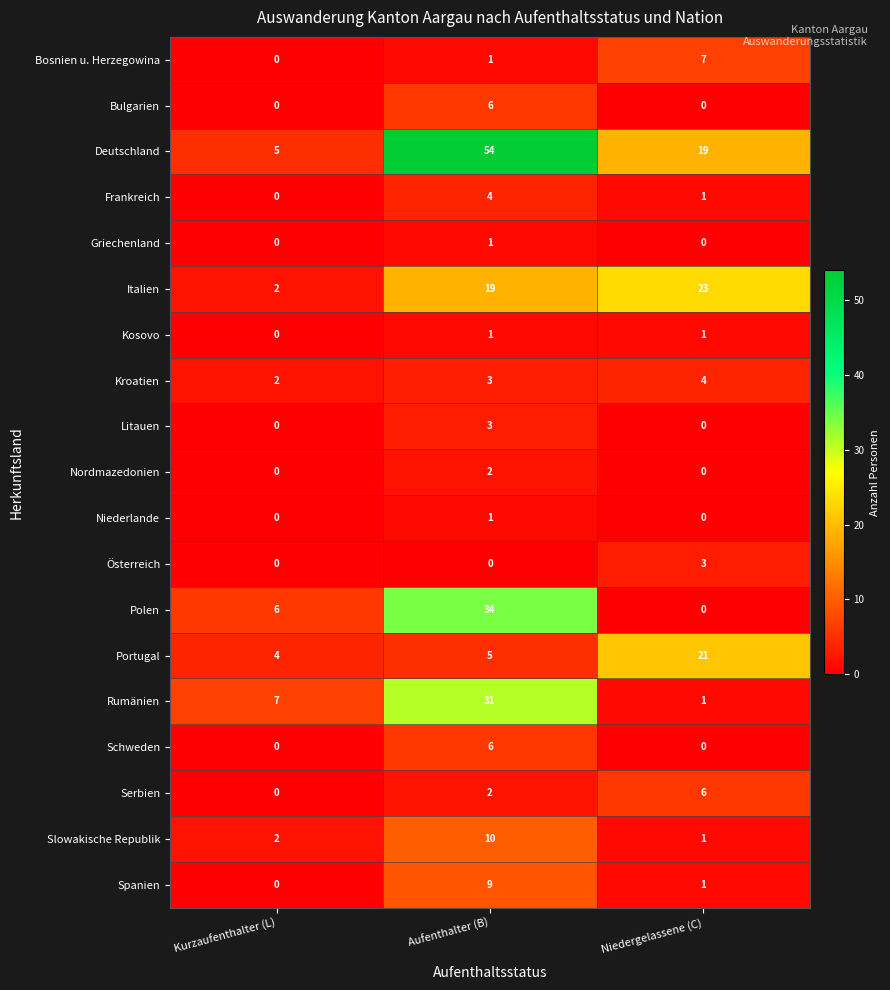

Which series changed the most between Aufenthalter (B) and Niedergelassene (C)?

Deutschland